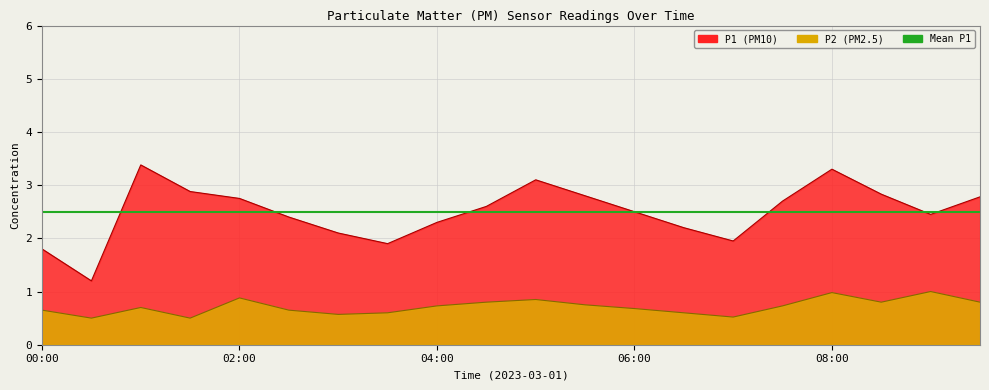

Between 08:00 and 09:00, which is larger?

08:00